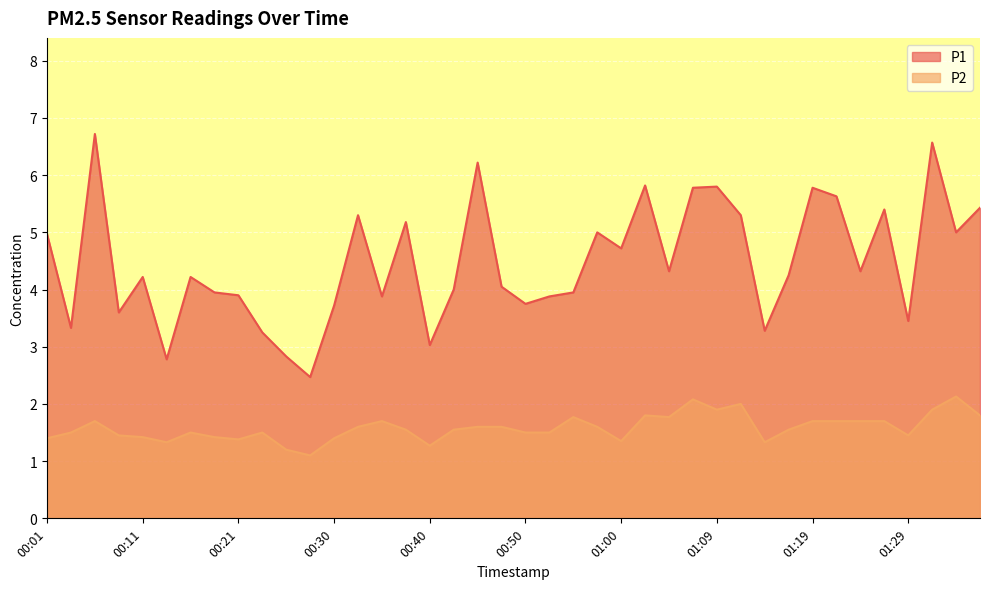

The value of P2 at 00:23 is 1.5. True or false?

True